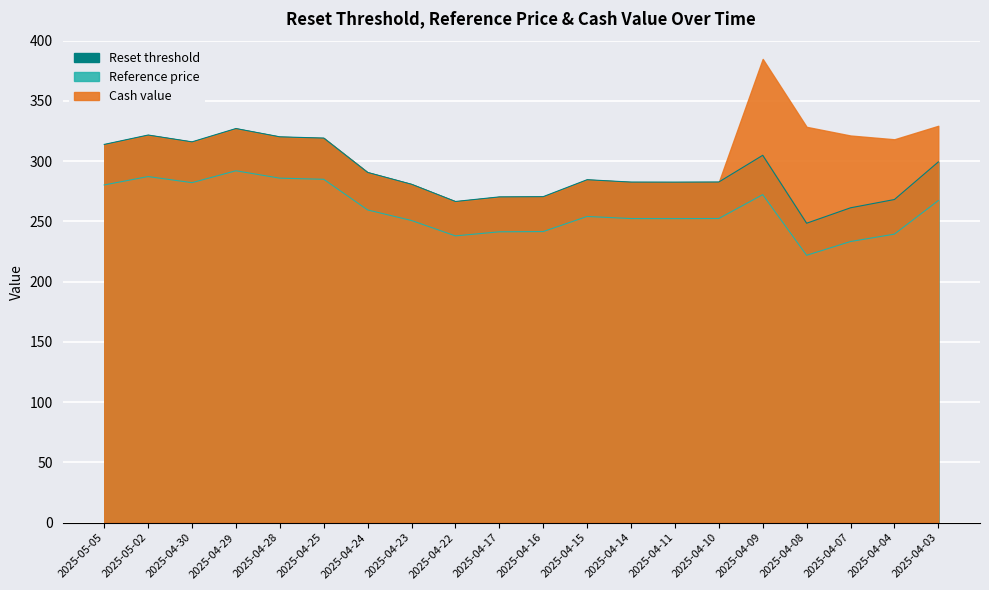

Where is the first local maximum for Reference price?

2025-05-02